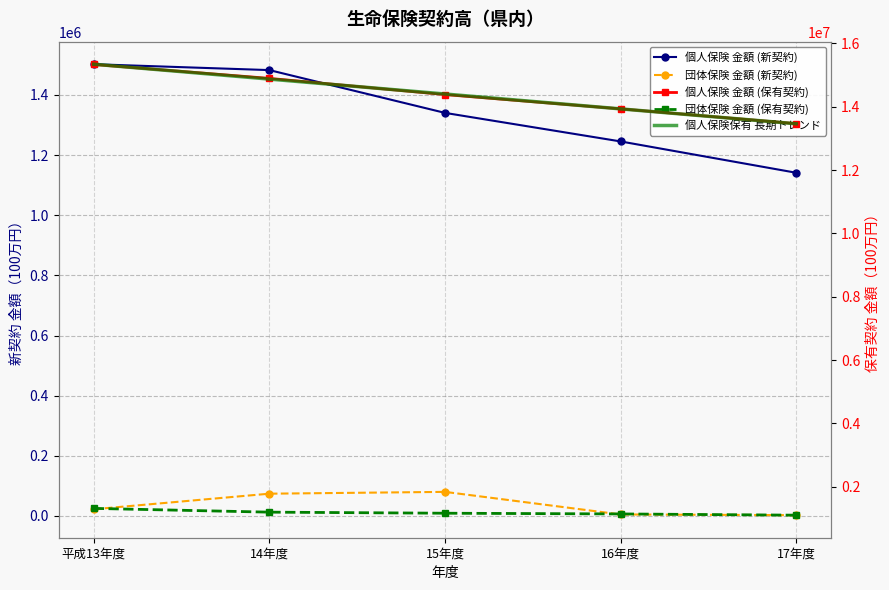

Which category has the highest value in the 団体保険 金額 (保有契約) series?

平成13年度